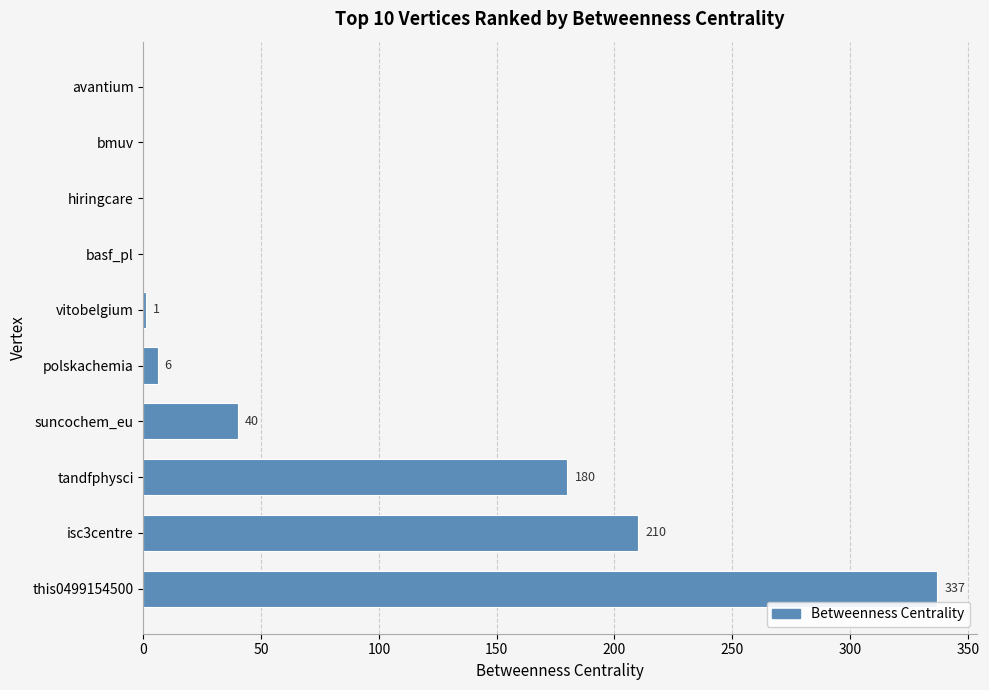

What is the greatest value displayed?

337